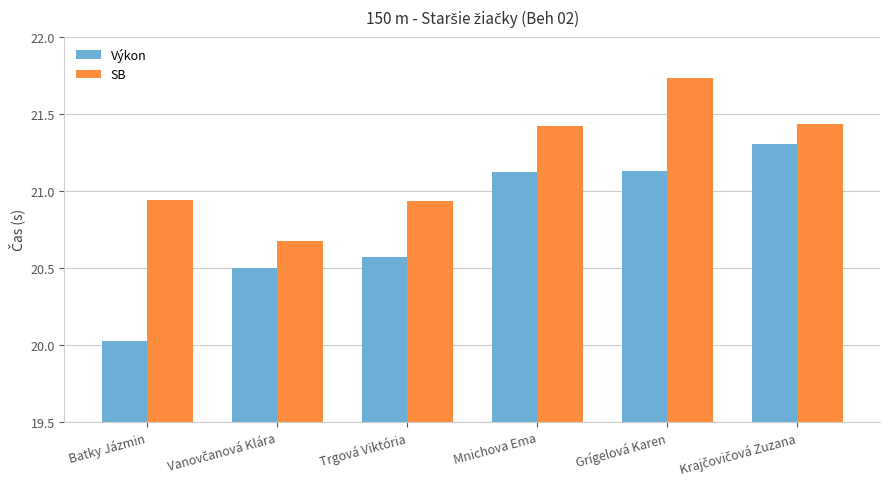

True or false: SB has a value of 21.4 at Mnichova Ema.

True